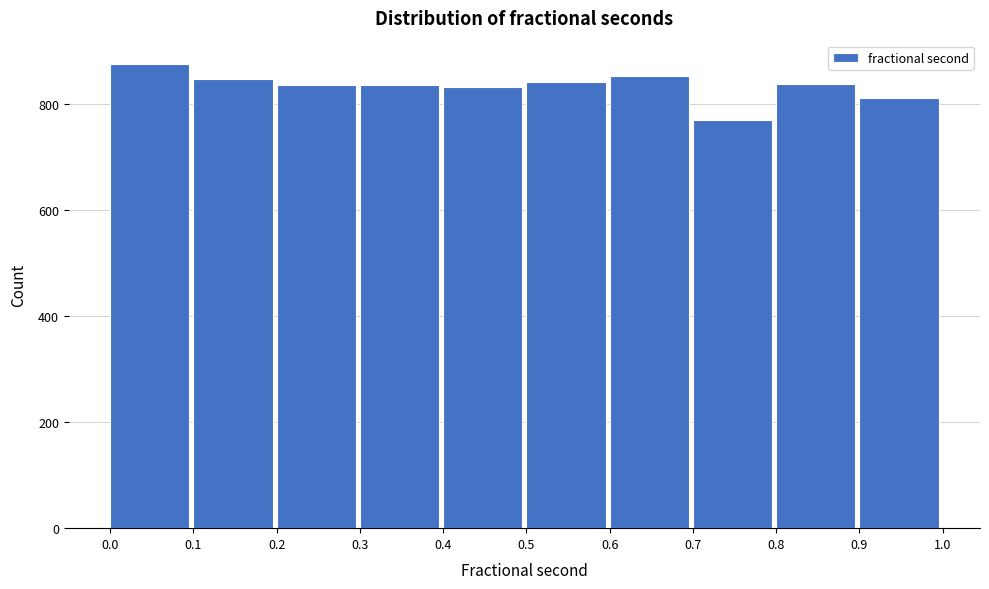

Reading left to right, transcribe this chart: for each bar, give the range it covers on the x-axis and its height. The values are not printed on the chart, so give them approximately, as read against the axis.

0.0 to 0.1: 880
0.1 to 0.2: 840
0.2 to 0.3: 840
0.3 to 0.4: 840
0.4 to 0.5: 840
0.5 to 0.6: 840
0.6 to 0.7: 860
0.7 to 0.8: 760
0.8 to 0.9: 840
0.9 to 1.0: 820